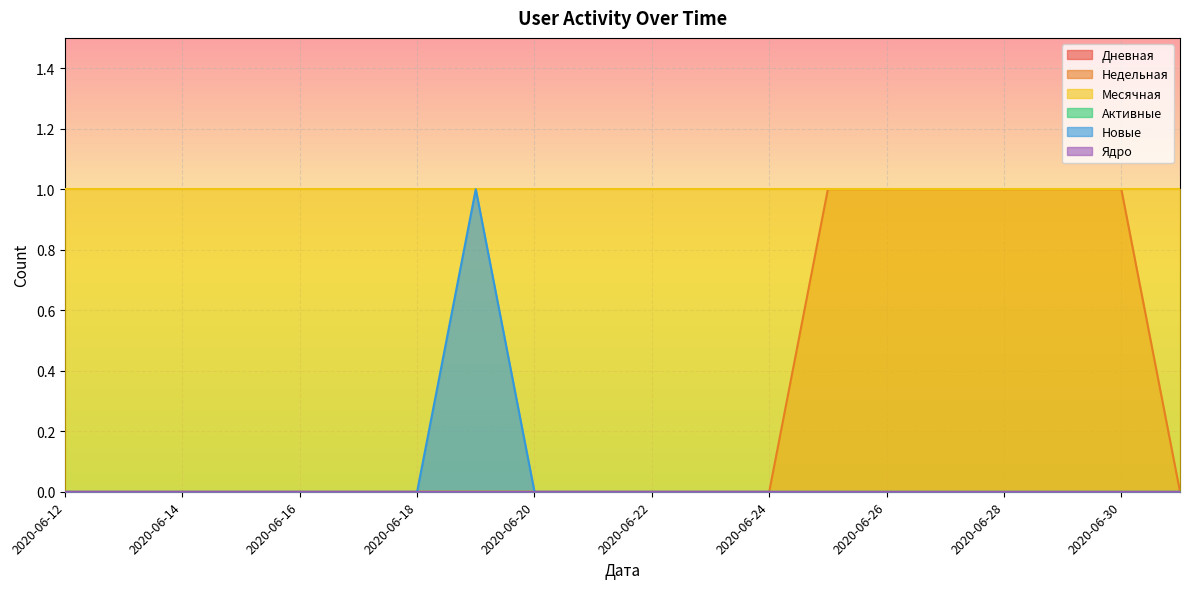

What is the total value across all series at 2020-06-15?

1